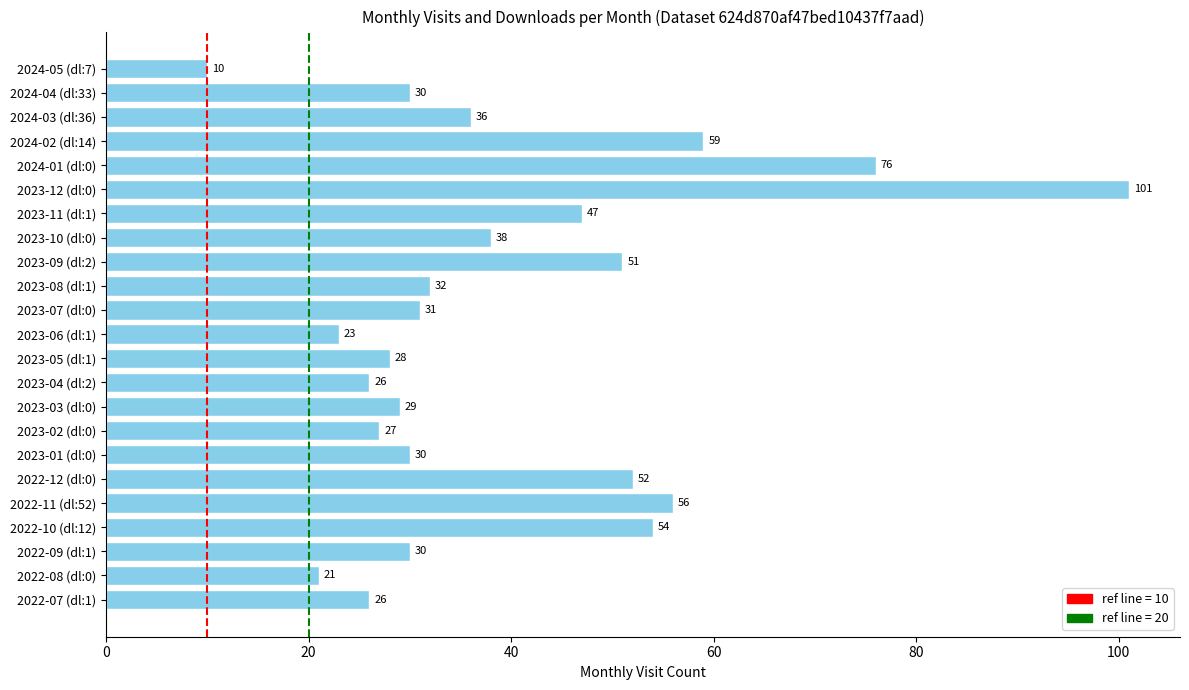

The chart shows a value of 4 at 2024-05 (dl:7). True or false?

False